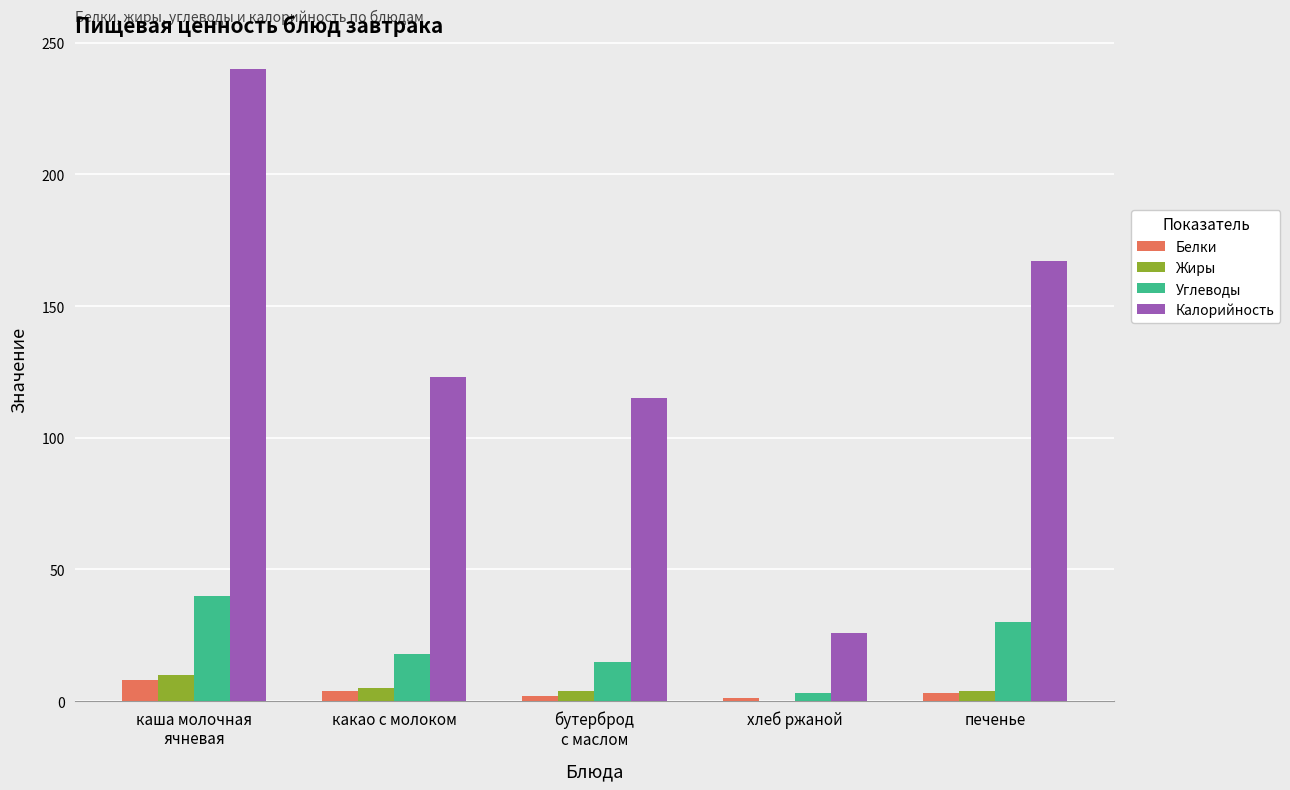

Which series has the largest total across all categories?

Калорийность